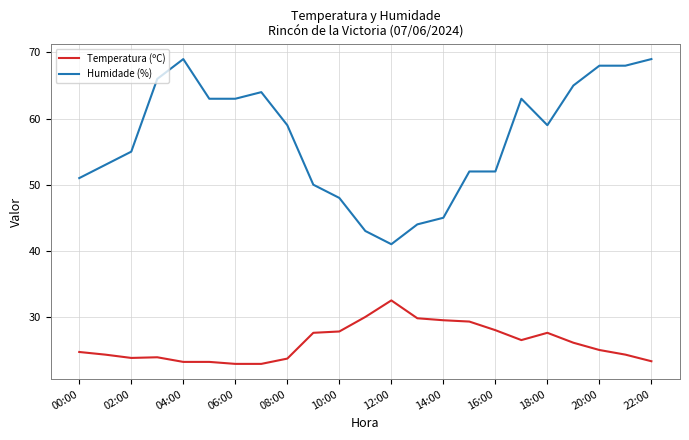

True or false: Humidade (%) and Temperatura (ºC) cross at least once.

False